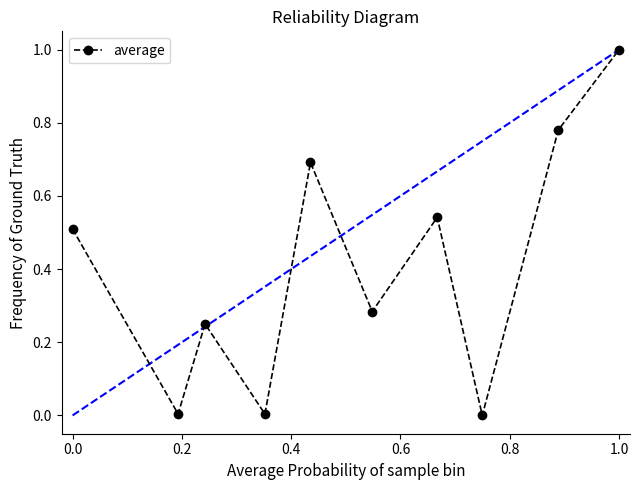

How many points are higher than both their immediate neighbors (excluding endpoints)?

3